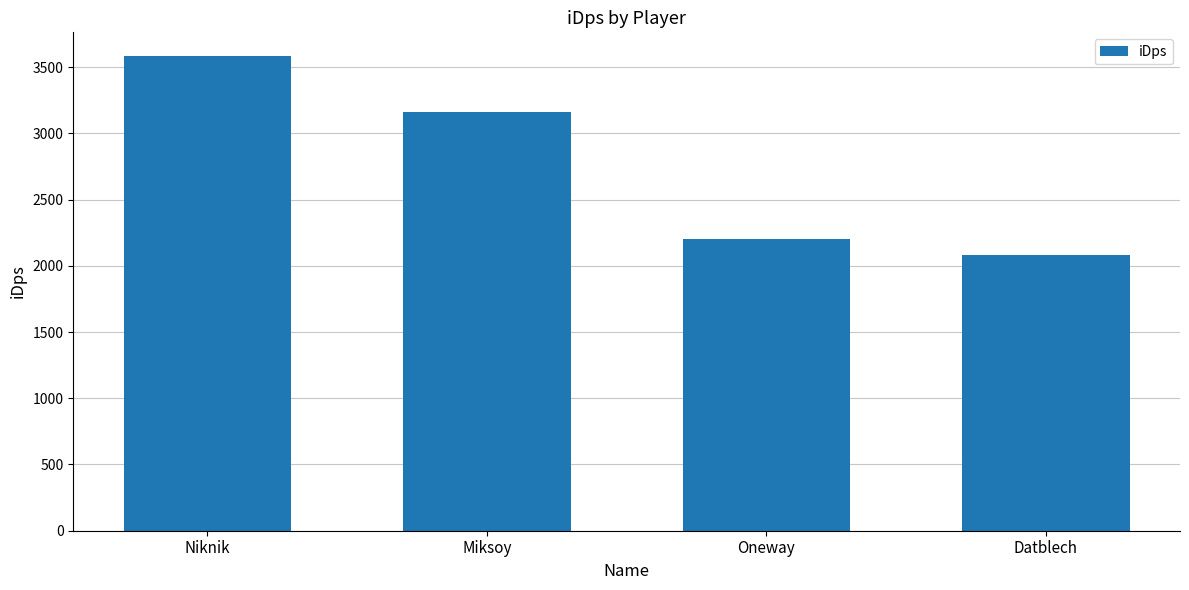

Reading left to right, extract all data points from this chart.

3583.1	3159.4	2199.0	2078.8